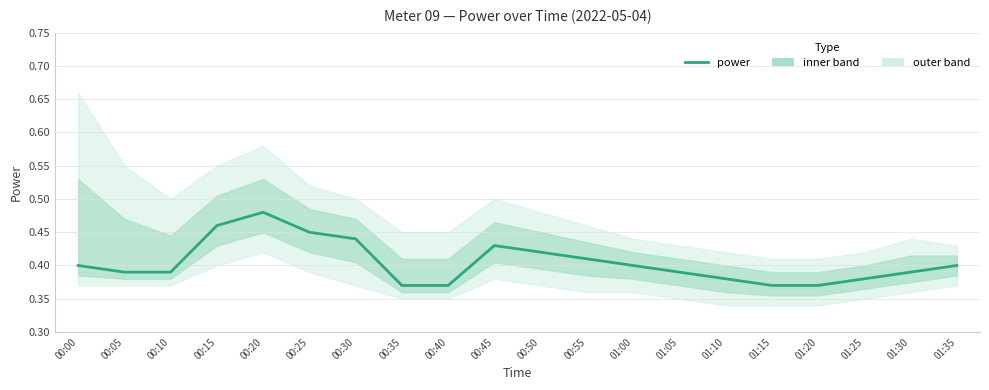

List the labels in order of value, smallest first.

00:35, 00:40, 01:15, 01:20, 01:10, 01:25, 00:05, 00:10, 01:05, 01:30, 00:00, 01:00, 01:35, 00:55, 00:50, 00:45, 00:30, 00:25, 00:15, 00:20